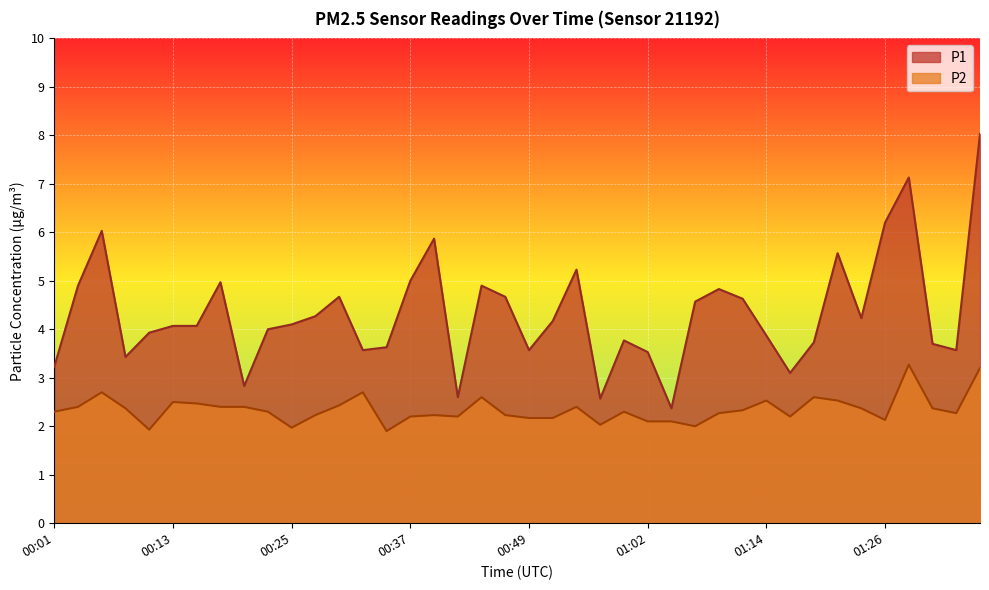

Between 00:59 and 00:57, which is larger?

00:59